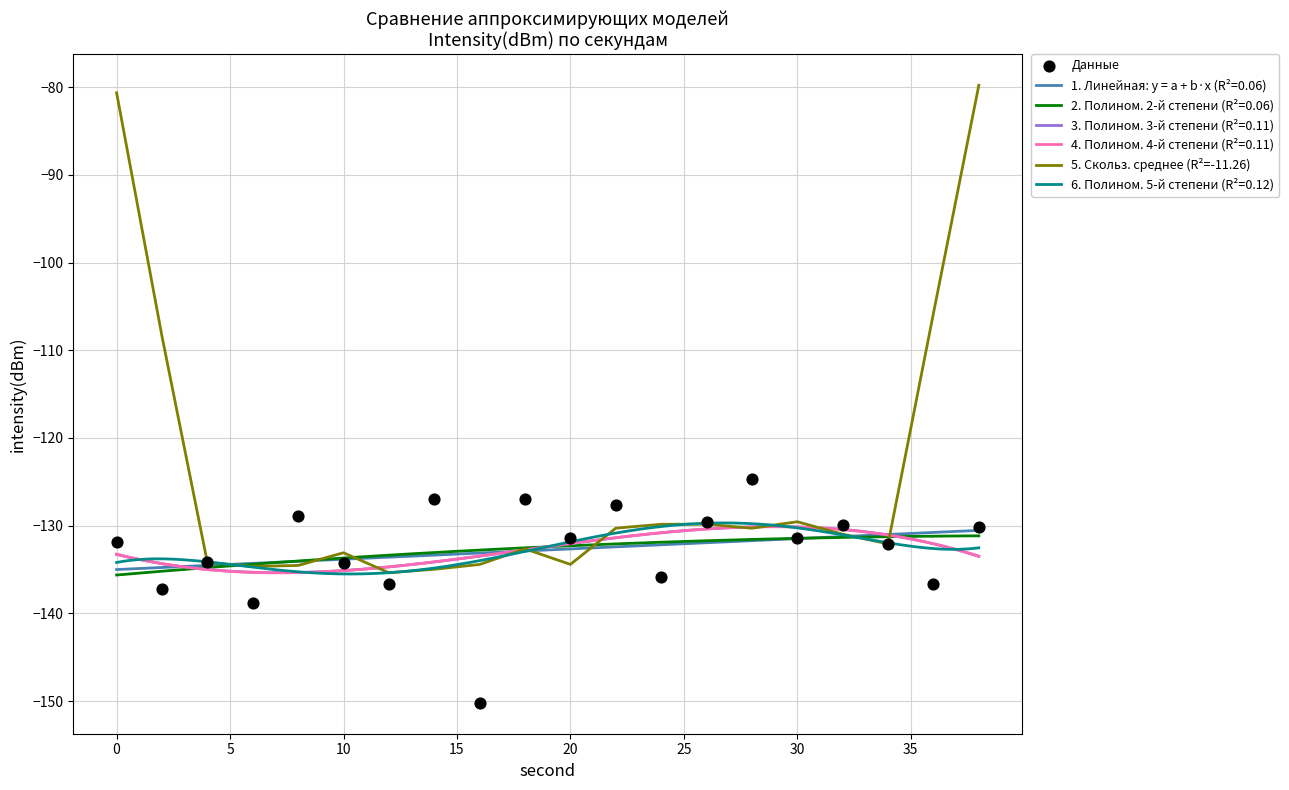

The 5. Скольз. среднее (R²=-11.26) series shows -80.6 at 0. True or false?

True